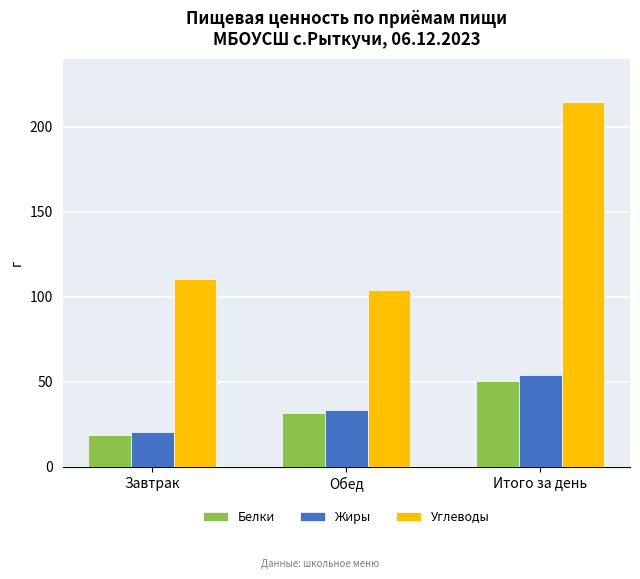

Is the value of Углеводы at Завтрак greater than the value of Белки at Обед?

Yes